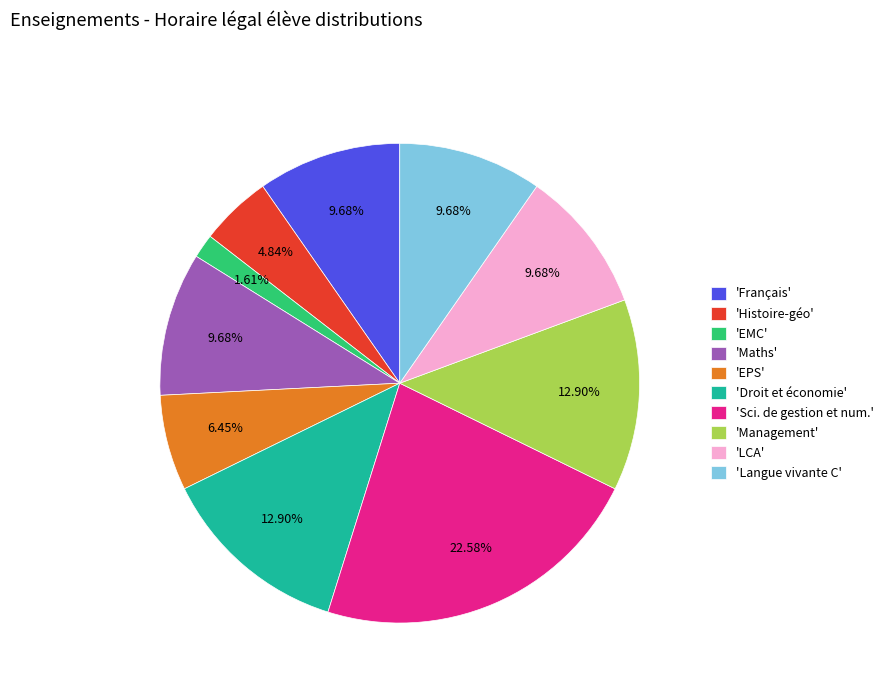

What is the largest slice in the pie chart?

'Sci. de gestion et num.'